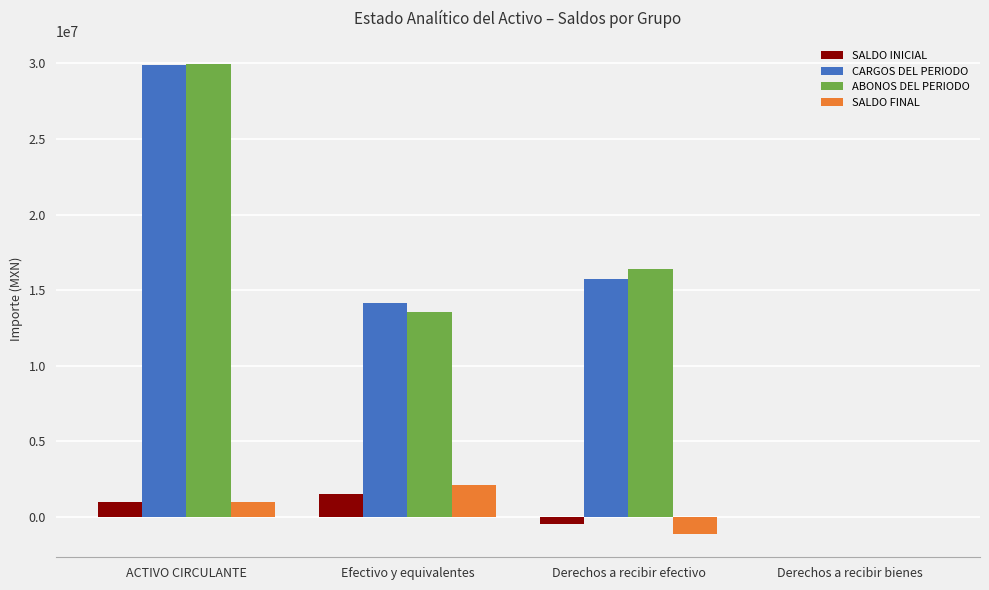

Are the bars horizontal?

No